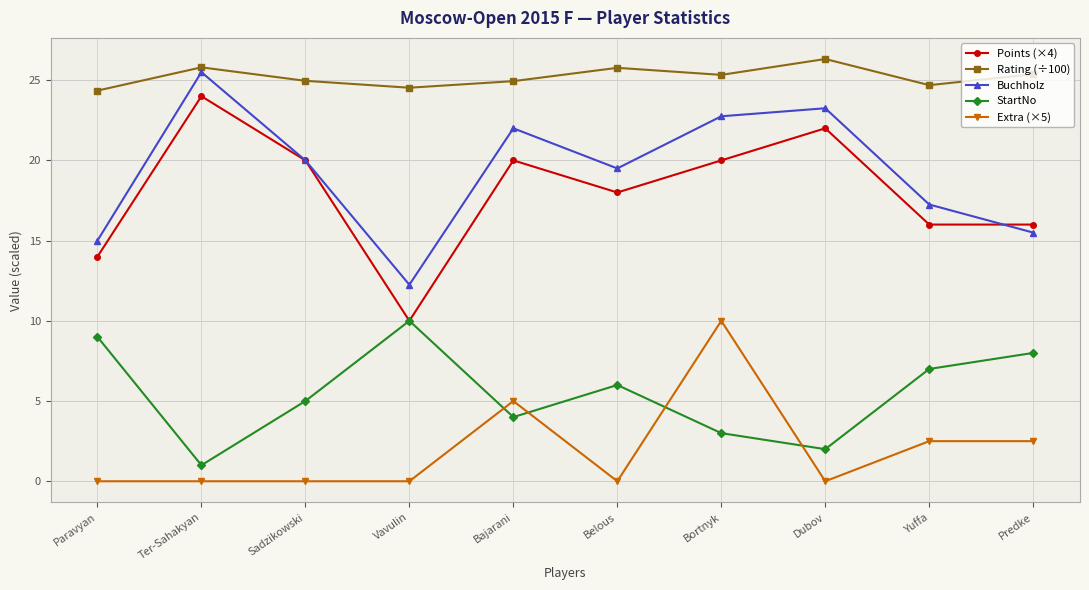

True or false: Buchholz and Rating (÷100) cross at least once.

False